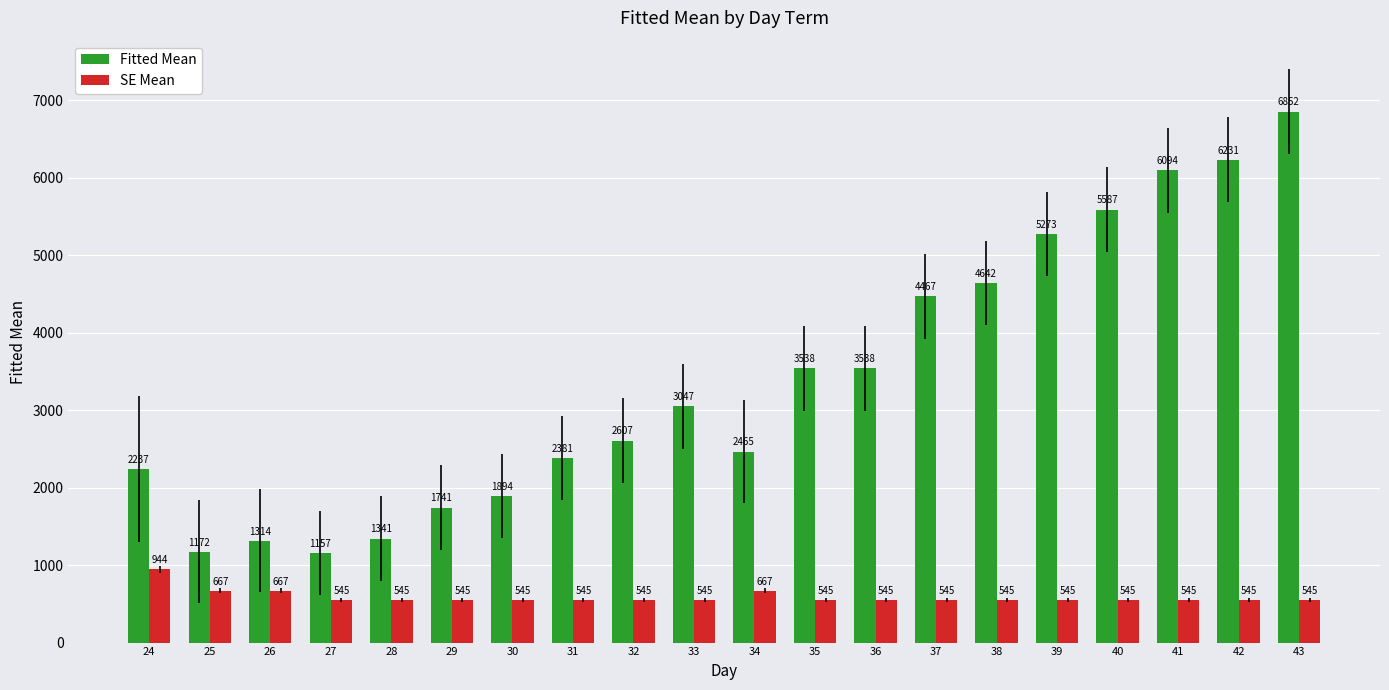

True or false: SE Mean has a value of 311 at 29.

False